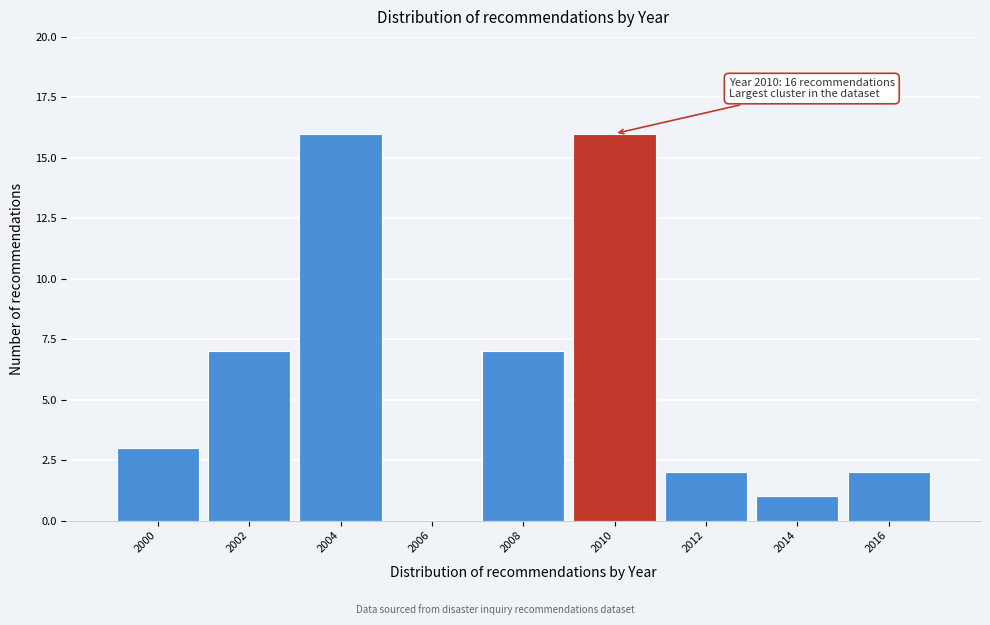

Reading right to left, what are all the values shown in this chart?

2016=2	2014=1	2012=2	2010=16	2008=7	2006=0	2004=16	2002=7	2000=3